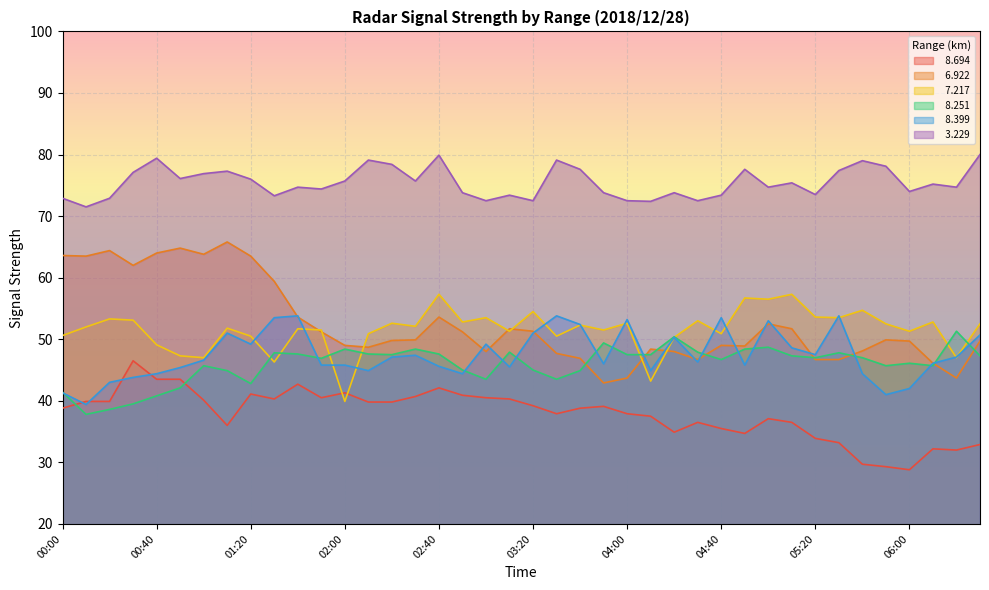

Reading left to right, list all the values displayed in this chart.

  8.694: 00:00=38.8	00:10=39.9	00:20=39.9	00:30=46.5	00:40=43.5	00:50=43.5	01:00=40.1	01:10=36.0	01:20=41.1	01:30=40.3	01:40=42.7	01:50=40.5	02:00=41.3	02:10=39.8	02:20=39.8	02:30=40.7	02:40=42.1	02:50=40.9	03:00=40.5	03:10=40.3	03:20=39.2	03:30=37.9	03:40=38.8	03:50=39.1	04:00=37.9	04:10=37.5	04:20=34.9	04:30=36.5	04:40=35.5	04:50=34.7	05:00=37.1	05:10=36.5	05:20=33.9	05:30=33.2	05:40=29.7	05:50=29.3	06:00=28.8	06:10=32.2	06:20=32.0	06:30=32.9
  6.922: 00:00=63.6	00:10=63.5	00:20=64.4	00:30=62.0	00:40=64.0	00:50=64.8	01:00=63.8	01:10=65.8	01:20=63.5	01:30=59.4	01:40=53.6	01:50=51.2	02:00=49.0	02:10=48.7	02:20=49.8	02:30=49.9	02:40=53.6	02:50=51.2	03:00=48.0	03:10=51.7	03:20=51.3	03:30=47.7	03:40=46.9	03:50=42.9	04:00=43.7	04:10=48.4	04:20=48.0	04:30=46.7	04:40=49.0	04:50=48.9	05:00=52.5	05:10=51.7	05:20=46.7	05:30=46.7	05:40=48.1	05:50=49.9	06:00=49.7	06:10=46.1	06:20=43.7	06:30=49.7
  7.217: 00:00=50.6	00:10=52.0	00:20=53.3	00:30=53.1	00:40=49.1	00:50=47.3	01:00=47.0	01:10=51.8	01:20=50.5	01:30=46.3	01:40=51.7	01:50=51.5	02:00=39.9	02:10=50.9	02:20=52.6	02:30=52.1	02:40=57.3	02:50=52.8	03:00=53.5	03:10=51.3	03:20=54.5	03:30=50.5	03:40=52.3	03:50=51.5	04:00=52.6	04:10=43.2	04:20=50.3	04:30=53.0	04:40=50.9	04:50=56.7	05:00=56.5	05:10=57.3	05:20=53.6	05:30=53.5	05:40=54.7	05:50=52.5	06:00=51.3	06:10=52.8	06:20=47.0	06:30=52.5
  8.251: 00:00=41.4	00:10=37.8	00:20=38.6	00:30=39.5	00:40=40.8	00:50=42.1	01:00=45.7	01:10=44.9	01:20=42.8	01:30=47.8	01:40=47.6	01:50=46.9	02:00=48.4	02:10=47.6	02:20=47.5	02:30=48.4	02:40=47.6	02:50=45.0	03:00=43.5	03:10=47.9	03:20=45.0	03:30=43.5	03:40=44.9	03:50=49.4	04:00=47.5	04:10=47.5	04:20=50.4	04:30=47.9	04:40=46.7	04:50=48.4	05:00=48.7	05:10=47.3	05:20=47.0	05:30=47.8	05:40=47.0	05:50=45.7	06:00=46.1	06:10=45.7	06:20=51.3	06:30=47.3
  8.399: 00:00=41.3	00:10=39.4	00:20=43.0	00:30=43.8	00:40=44.4	00:50=45.4	01:00=46.6	01:10=51.0	01:20=49.2	01:30=53.5	01:40=53.8	01:50=45.8	02:00=45.8	02:10=44.9	02:20=47.1	02:30=47.4	02:40=45.6	02:50=44.4	03:00=49.2	03:10=45.5	03:20=51.0	03:30=53.8	03:40=52.4	03:50=46.0	04:00=53.2	04:10=44.9	04:20=50.3	04:30=46.3	04:40=53.5	04:50=45.8	05:00=53.0	05:10=48.6	05:20=47.5	05:30=53.8	05:40=44.4	05:50=41.0	06:00=42.0	06:10=46.1	06:20=47.1	06:30=50.7
  3.229: 00:00=72.9	00:10=71.5	00:20=72.9	00:30=77.1	00:40=79.4	00:50=76.1	01:00=76.9	01:10=77.3	01:20=76.0	01:30=73.3	01:40=74.7	01:50=74.4	02:00=75.7	02:10=79.1	02:20=78.4	02:30=75.7	02:40=79.9	02:50=73.8	03:00=72.5	03:10=73.4	03:20=72.5	03:30=79.1	03:40=77.6	03:50=73.8	04:00=72.5	04:10=72.4	04:20=73.8	04:30=72.5	04:40=73.4	04:50=77.6	05:00=74.7	05:10=75.4	05:20=73.5	05:30=77.4	05:40=79.0	05:50=78.1	06:00=74.0	06:10=75.2	06:20=74.7	06:30=80.0